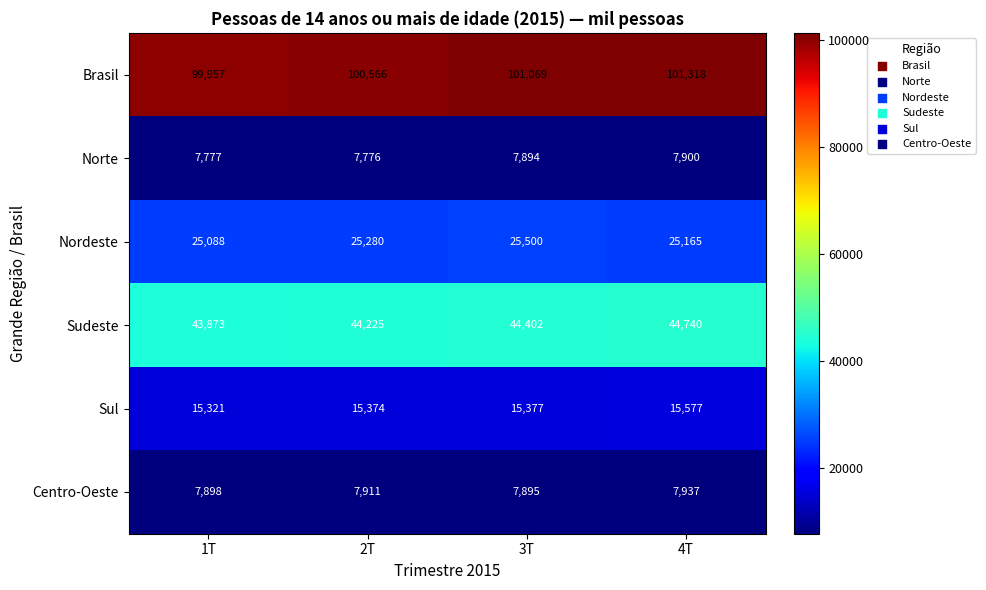

What is the difference between the maximum and minimum values in the Centro-Oeste series?

42